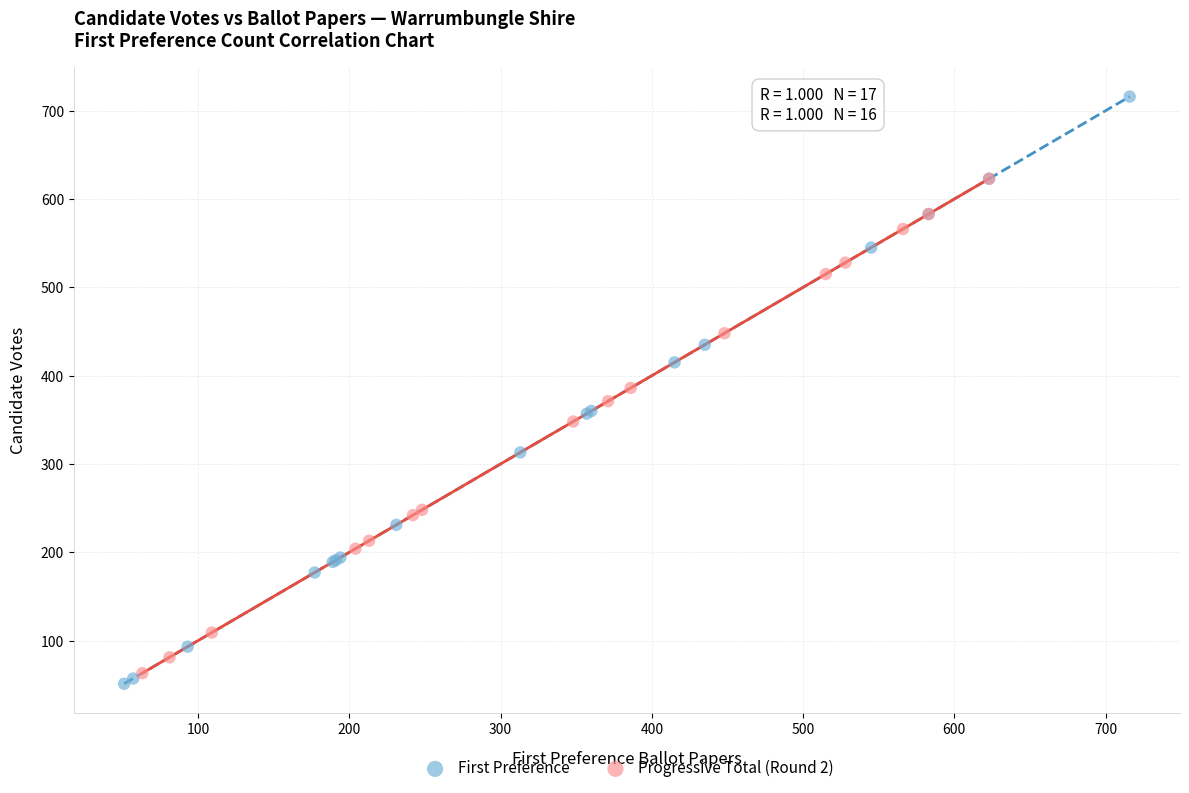

Which series has the widest spread of Y values?

First Preference